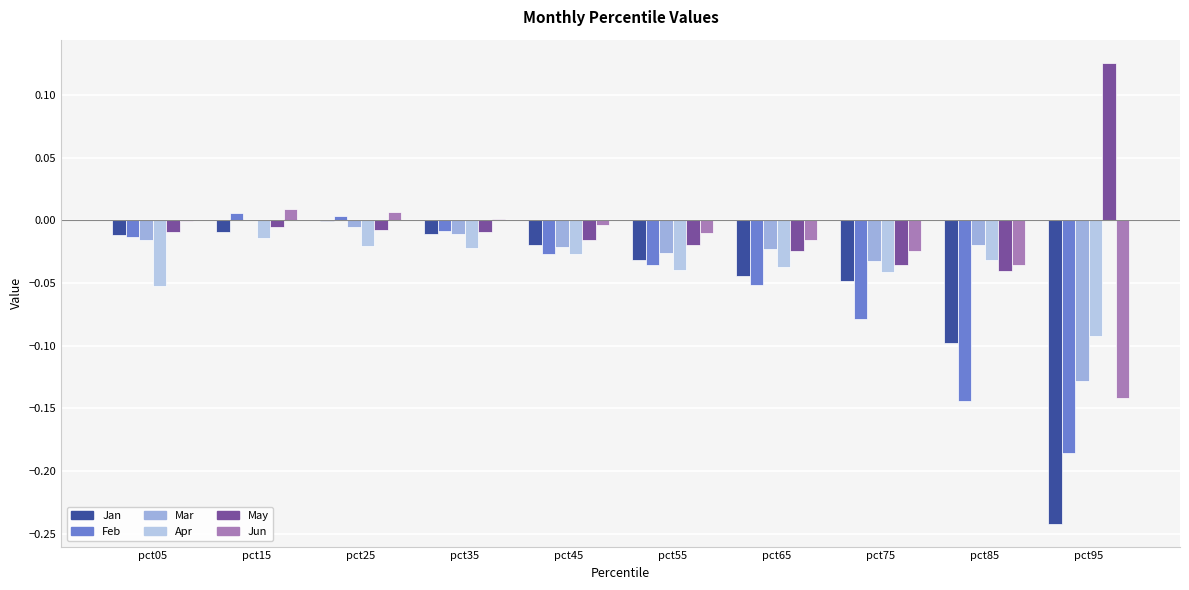

The value of Apr at pct45 is -0.0. True or false?

True